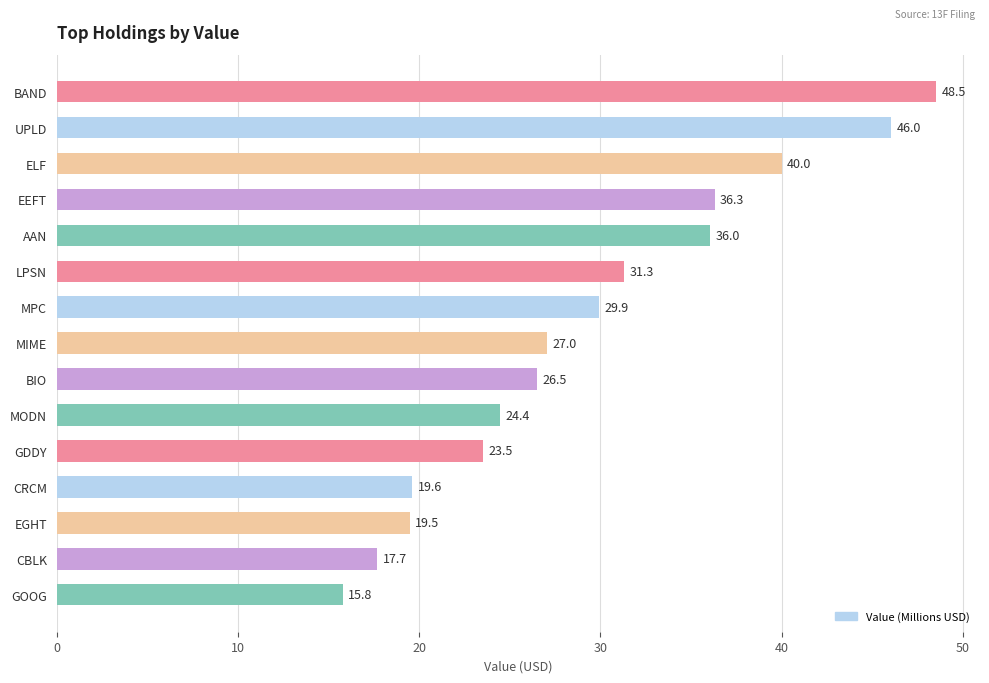

What is the average value?

29.5